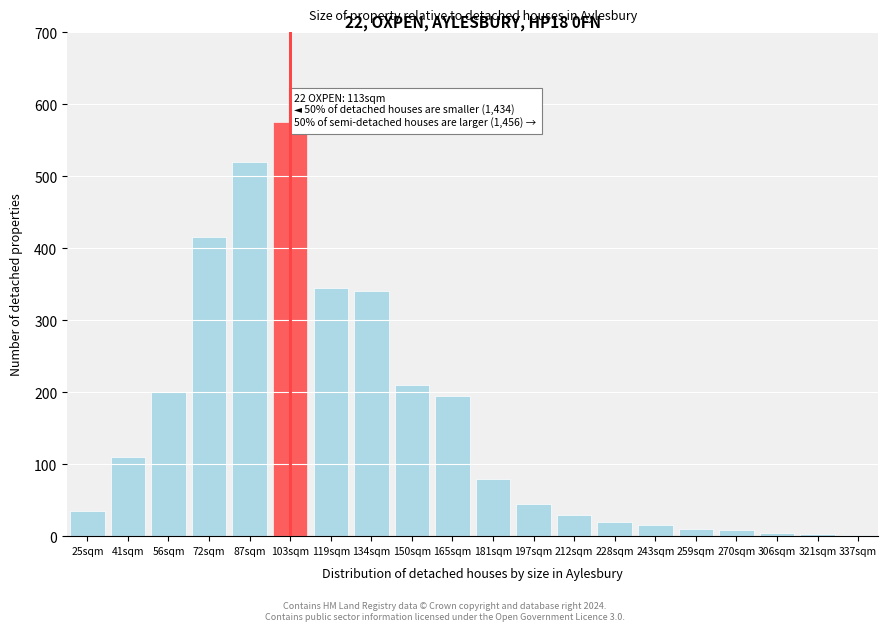

The chart shows a value of 575 at 103sqm. True or false?

True